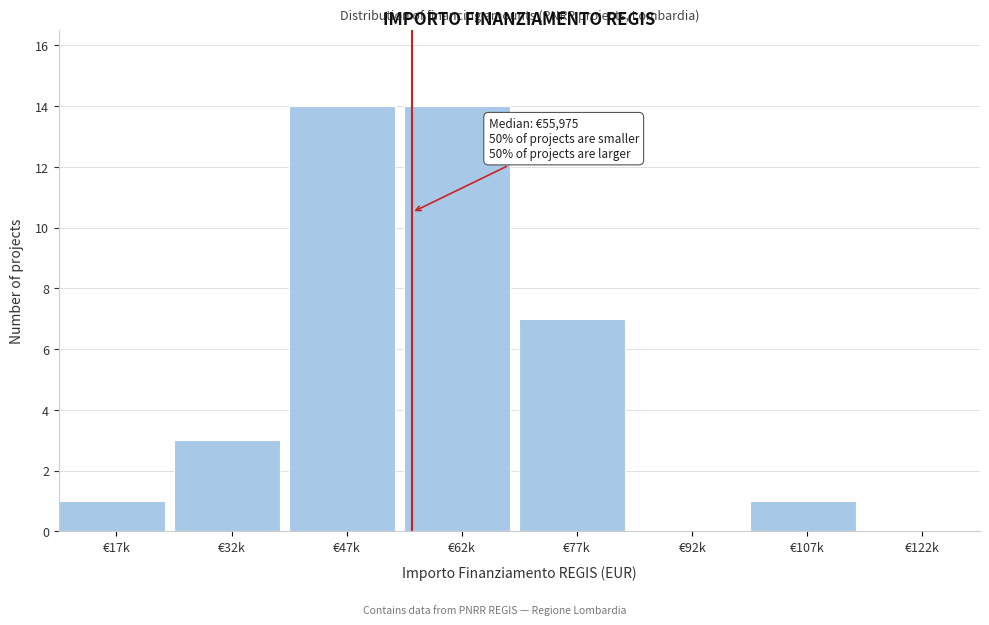

Reading left to right, what are all the values shown in this chart?

€17k=1	€32k=3	€47k=14	€62k=14	€77k=7	€92k=0	€107k=1	€122k=0